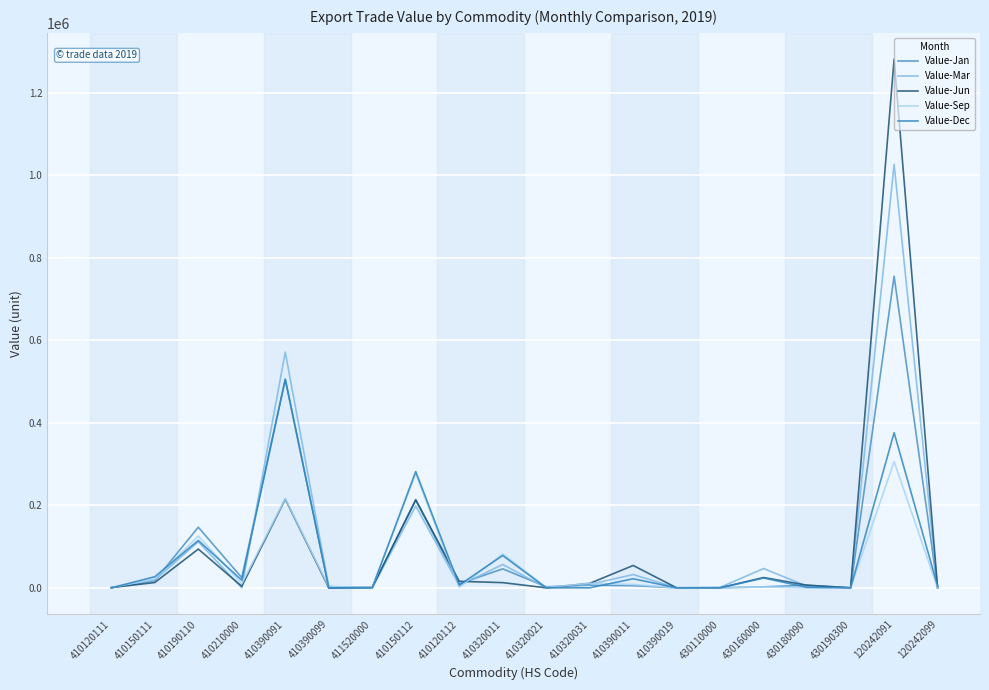

Where is the first local maximum for Value-Dec?

410190110